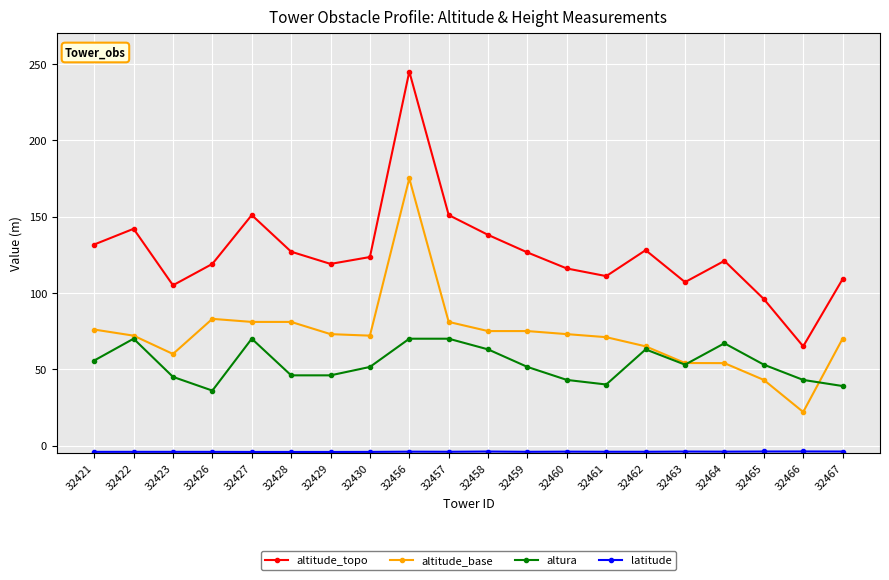

What is the difference between the altitude_topo values at 32426 and 32421?

12.7